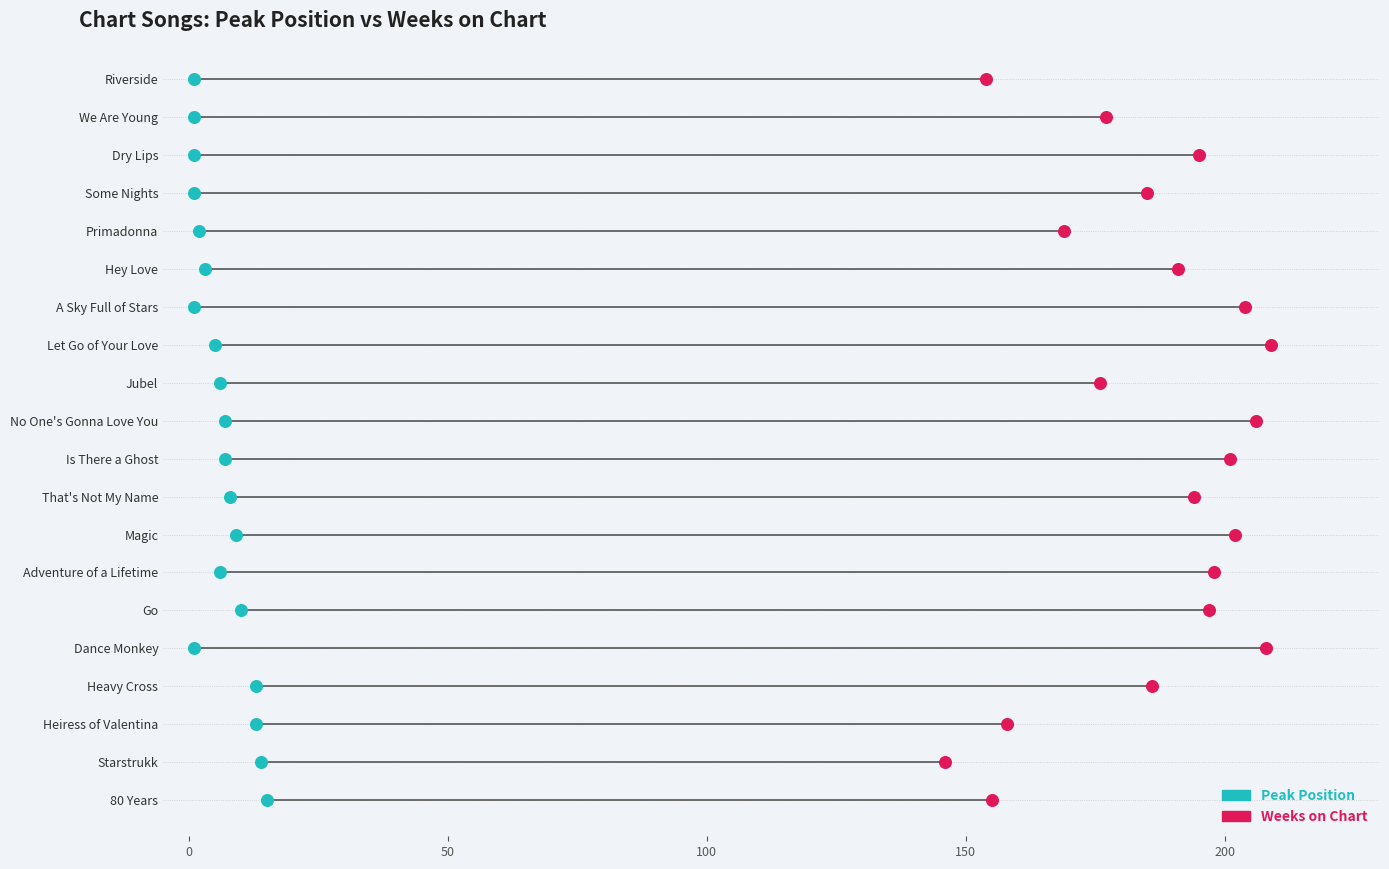

Which series reaches the minimum Y coordinate?

Peak Position